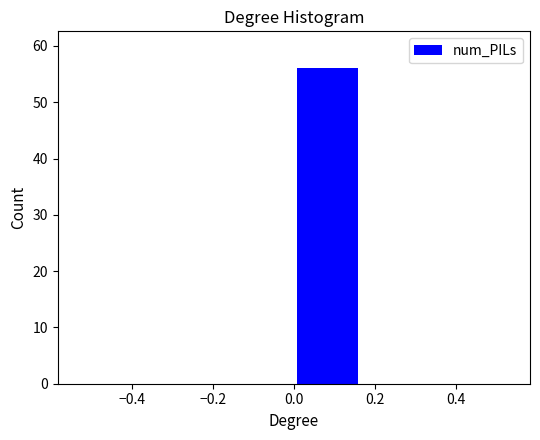

Reading left to right, list every bar in this chart as the range it spans on the x-axis followed by its height. Neither the bar edges nor the heights are printed on the chart, so give them approximately, as read against the axes.

-0.50 to -0.34: 0
-0.34 to -0.16: 0
-0.16 to 0.00: 0
0.00 to 0.16: 56
0.16 to 0.34: 0
0.34 to 0.50: 0